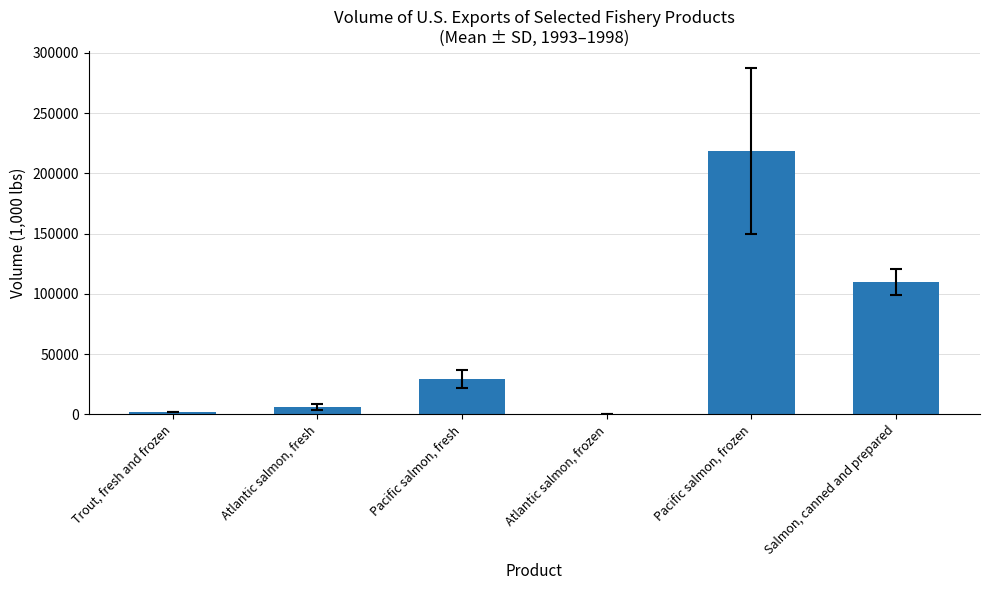

What is the sum of all values?

365401.0